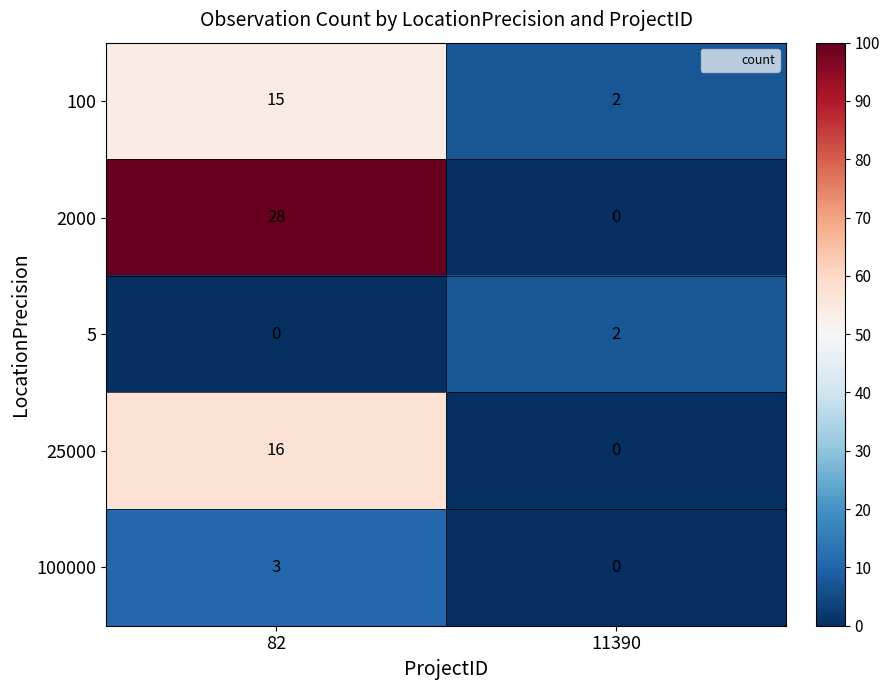

What is the greatest value displayed?

28